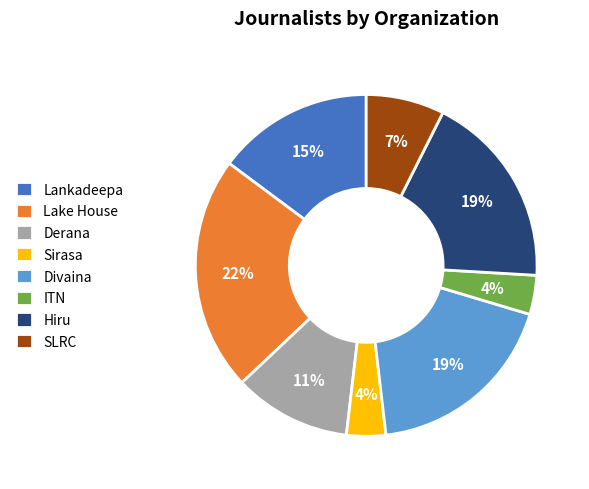

To the nearest percent, what is the average slice percentage?

12%